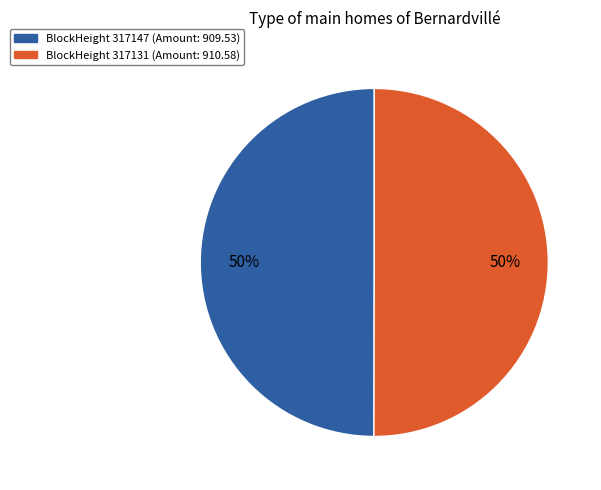

To the nearest percent, what is the average slice percentage?

50%